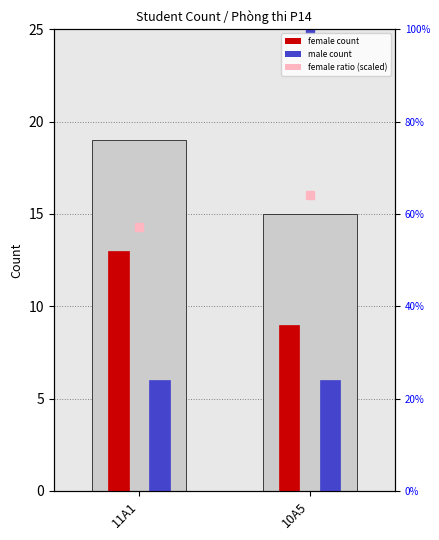

What is the spread (max minus min) of values at 10A5?

9